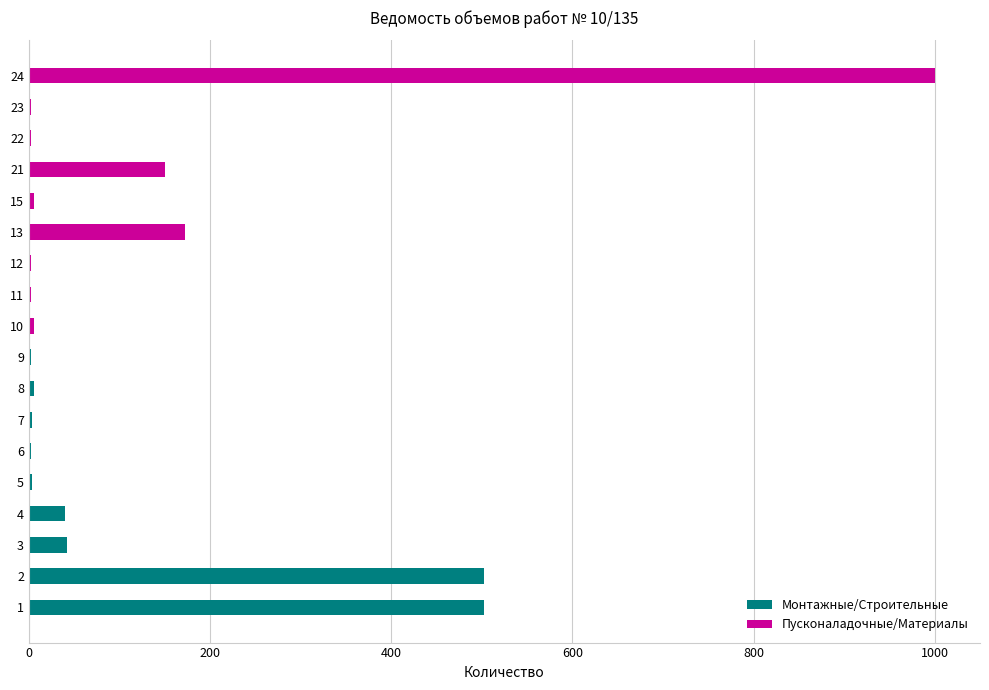

Rank the series by their maximum value, from highest to lowest.

Пусконаладочные/Материалы, Монтажные/Строительные